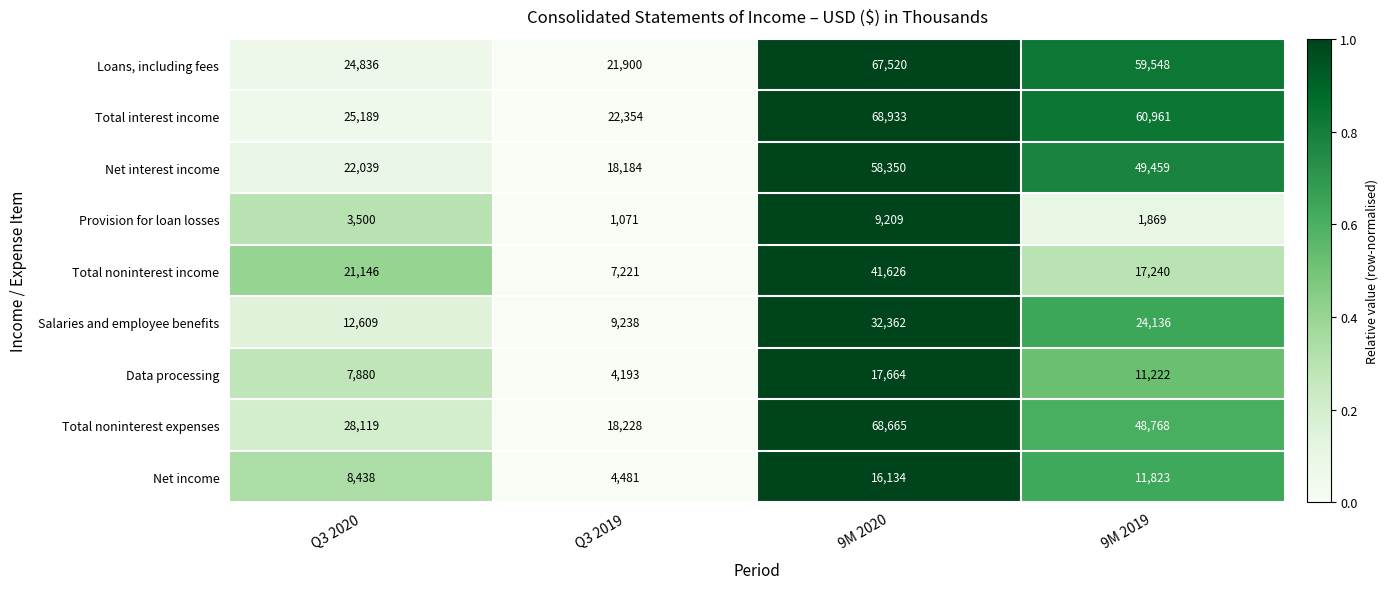

Is the value of Loans, including fees at Q3 2019 greater than the value of Salaries and employee benefits at 9M 2020?

No